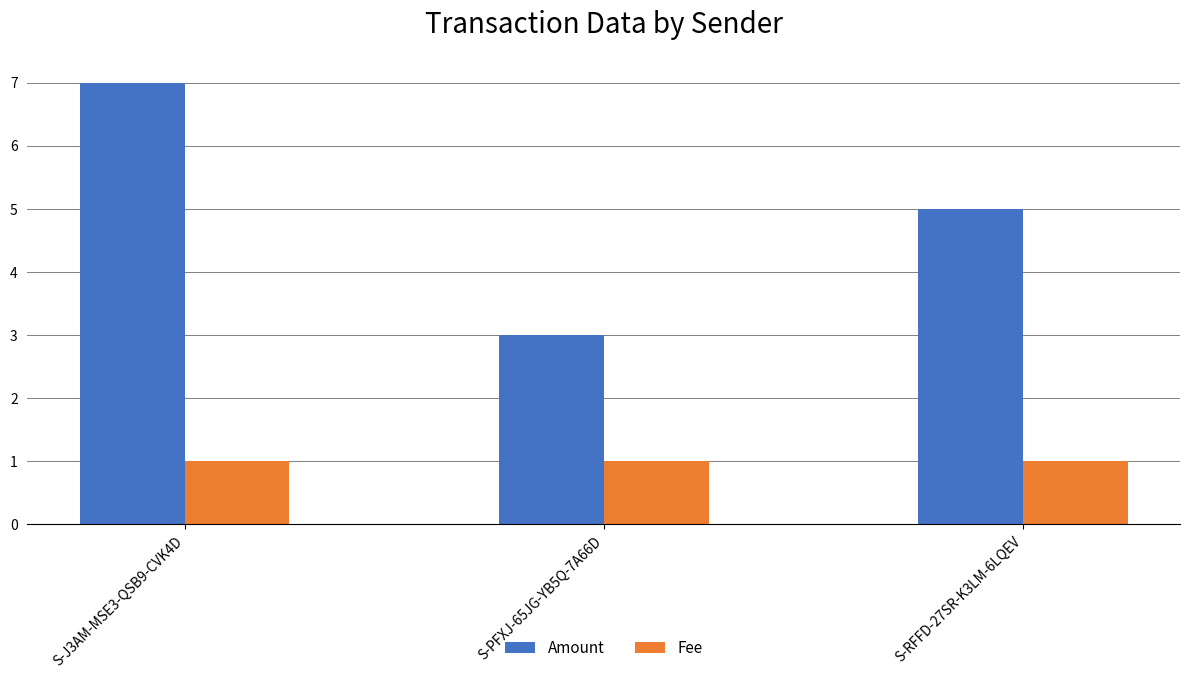

How many data points in Amount are less than 5?

1